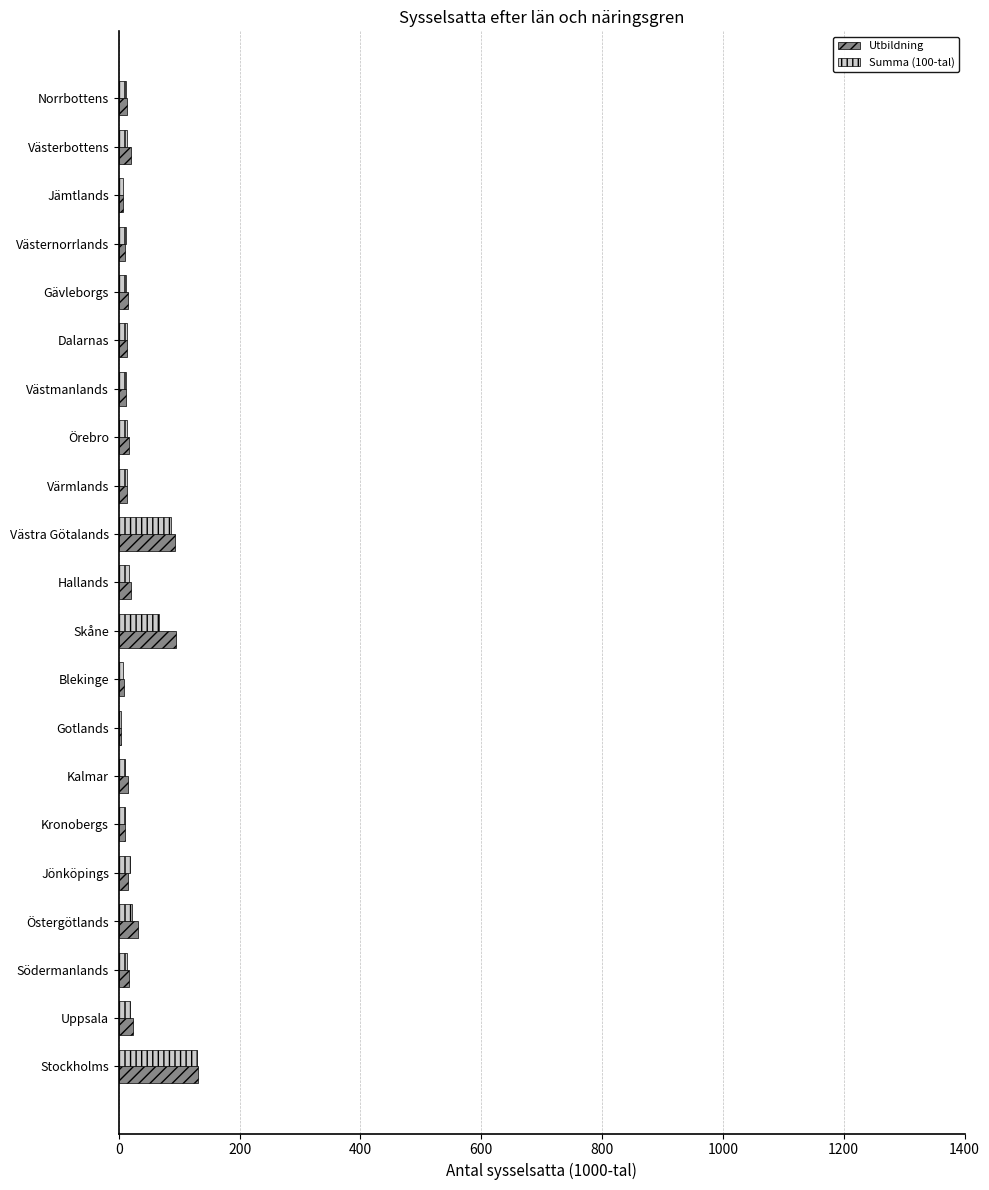

What is the maximum value for Summa (100-tal)?

129.7